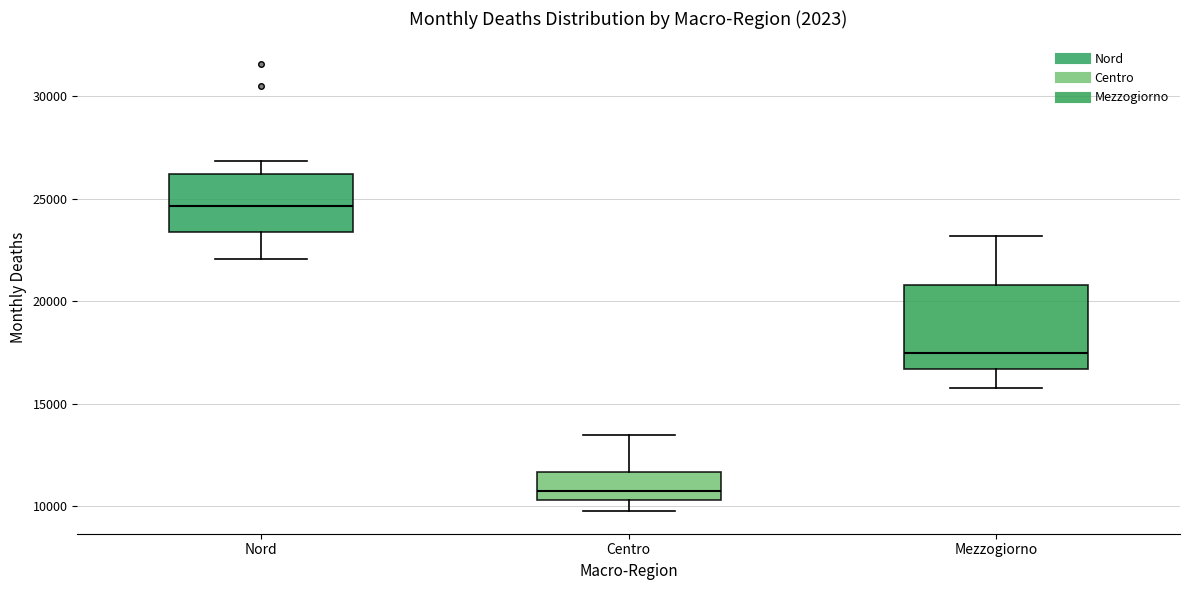

Reading left to right, read every box against the y-axis: the position of its median line, the range the box covers, and the ends of its whiskers. The values are not printed on the chart, so give them approximately, as read against the axis.

Nord: median 24500, box 23500 to 26000, whiskers 22000 to 27000
Centro: median 10500 (just above the box's lower edge), box 10500 to 11500, whiskers 9500 to 13500
Mezzogiorno: median 17500, box 16500 to 21000, whiskers 16000 to 23000